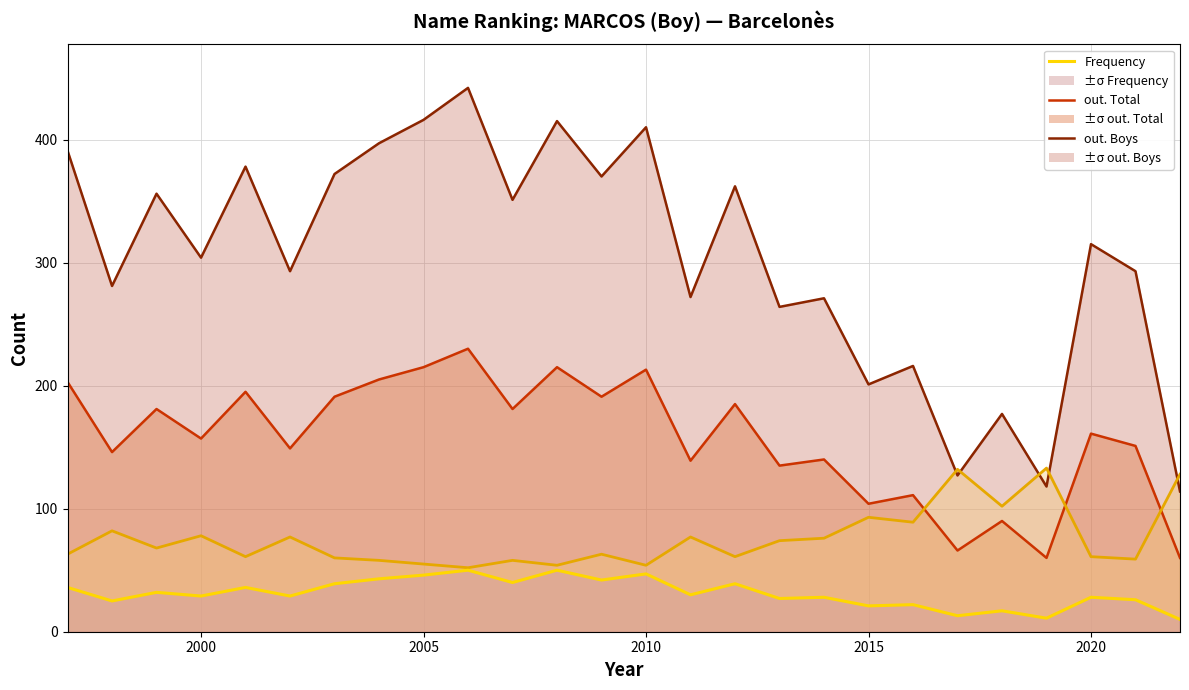

In Frequency line, how many points are higher than both neighbors (excluding endpoints)?

10